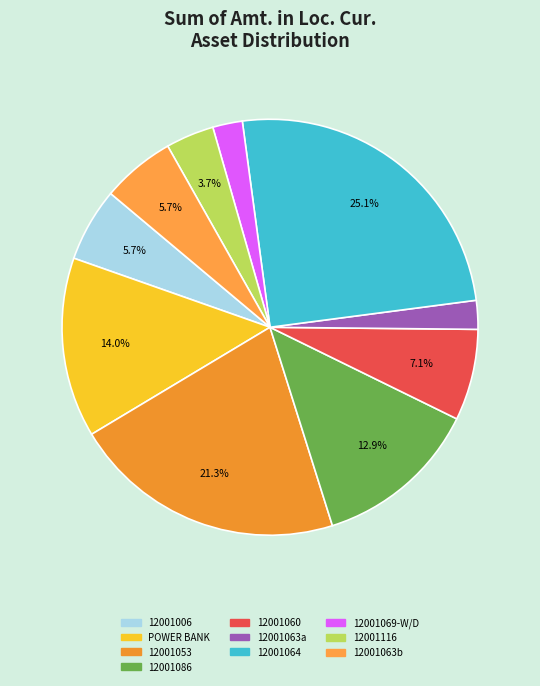

How many slices are in this pie chart?

10